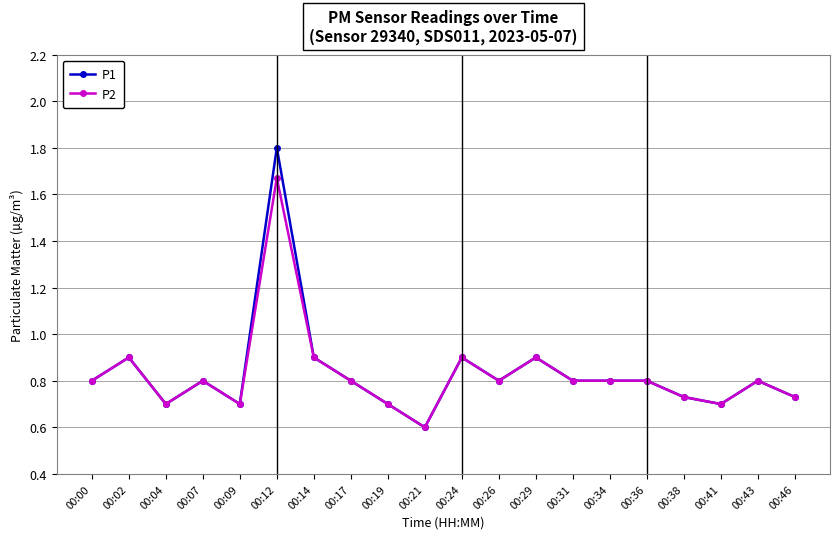

True or false: P1 has a value of 1.1 at 00:31.

False